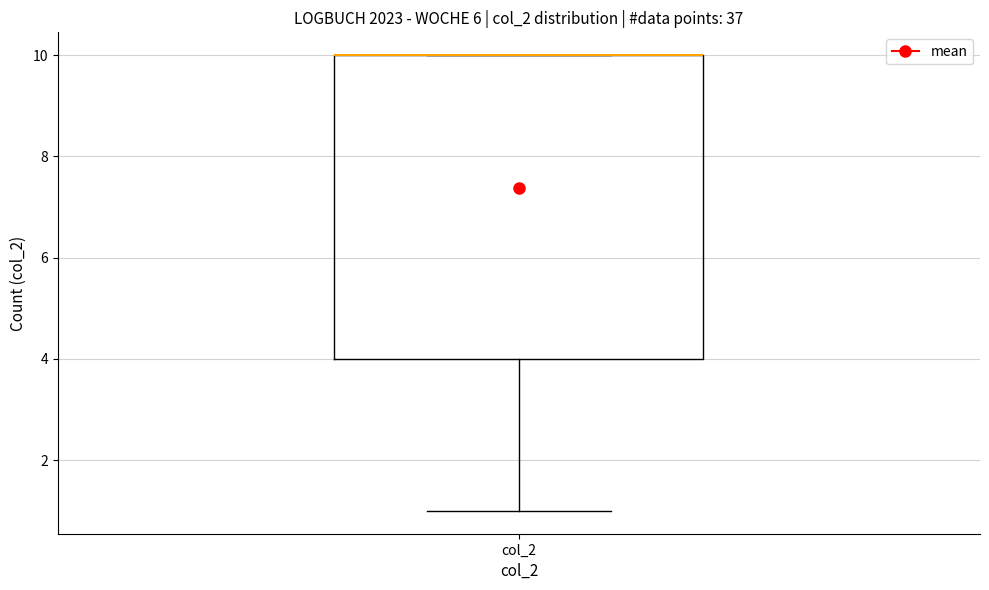

Read this box plot against the y-axis: the position of the median line, the range covered by the box, and the ends of both whiskers. The values are not printed on the chart, so give them approximately, as read against the axis.

median 10 (drawn on the box's upper edge), box 4 to 10, whiskers 1 to 10